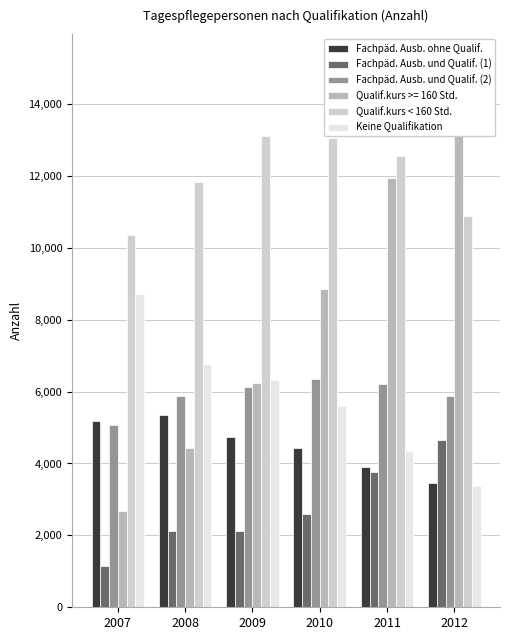

What is the average value of the Qualif.kurs < 160 Std. series?

11961